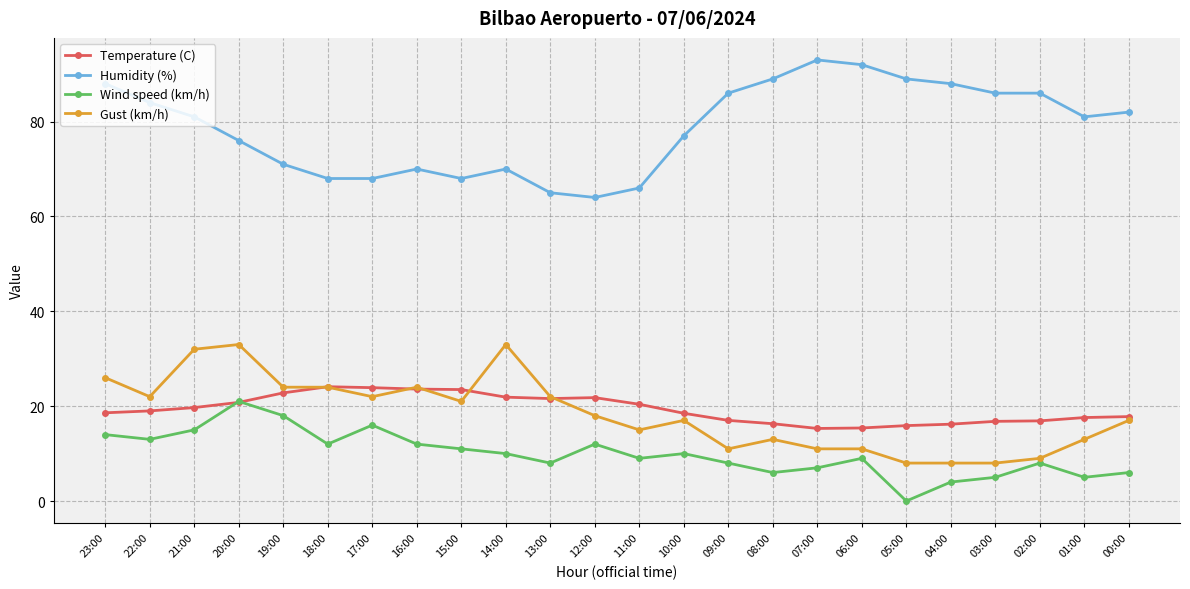

What is the total value across all series at 22:00?

138.0